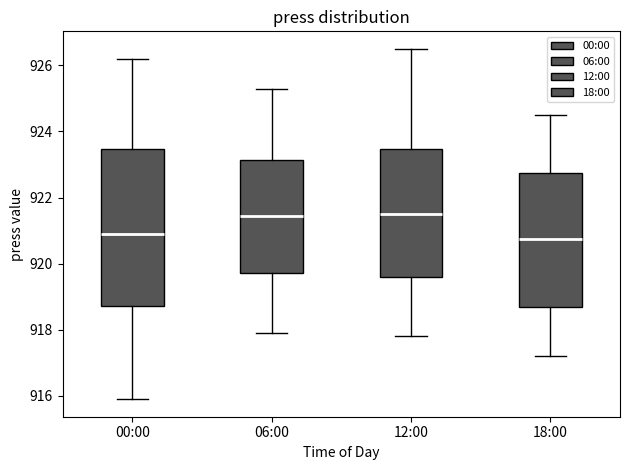

Comparing the boxes themselves (not the whiskers), which one is the tallest?

00:00